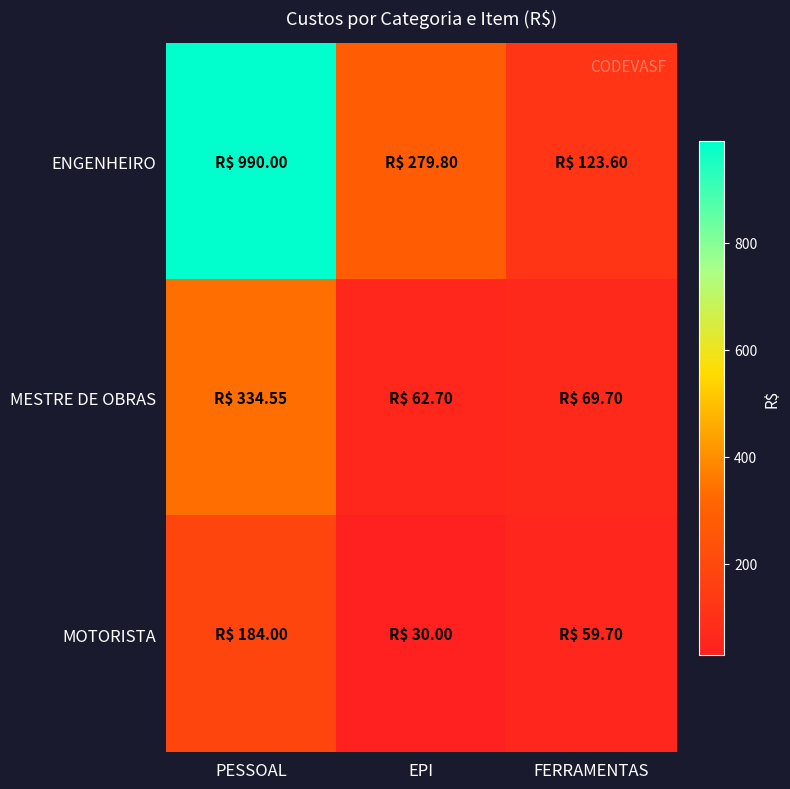

Rank the series by their maximum value, from lowest to highest.

MOTORISTA, MESTRE DE OBRAS, ENGENHEIRO